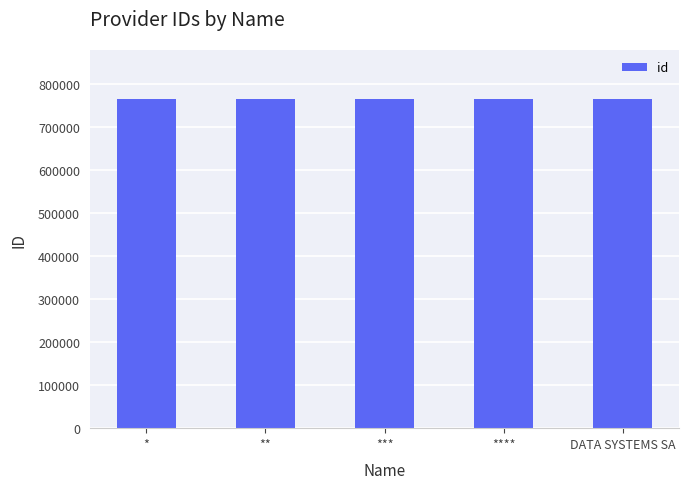

What is the ratio of the value at **** to the value at ***?

1.0